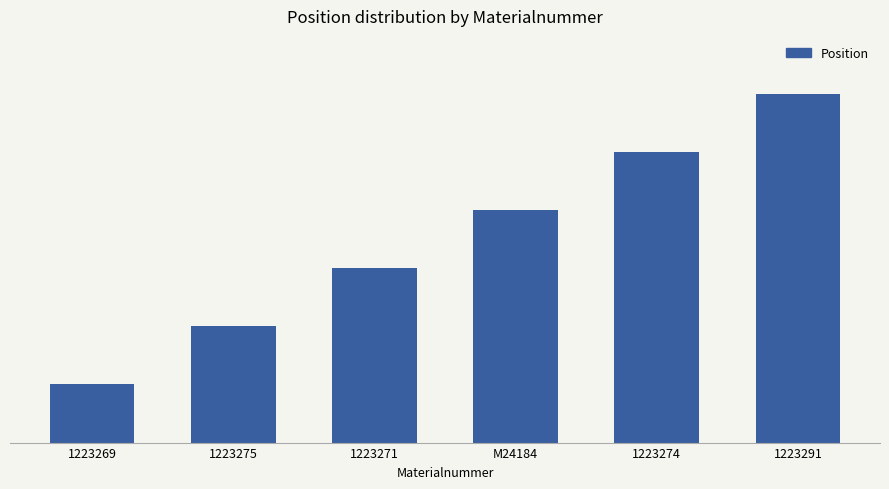

What is the label of the 2nd bar from the right?

1223274